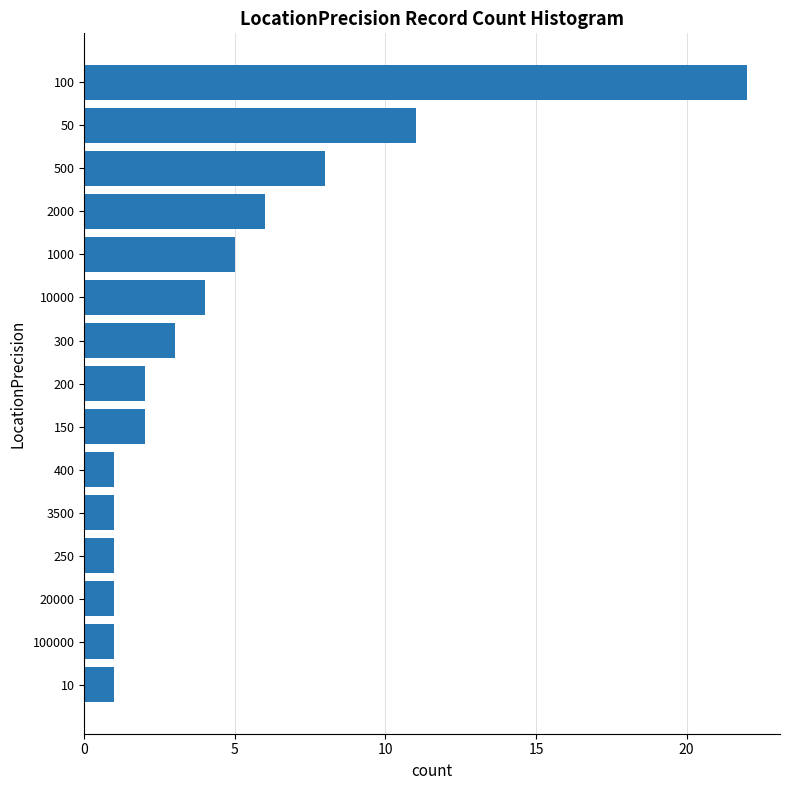

What is the difference between the second highest and second lowest values?

10